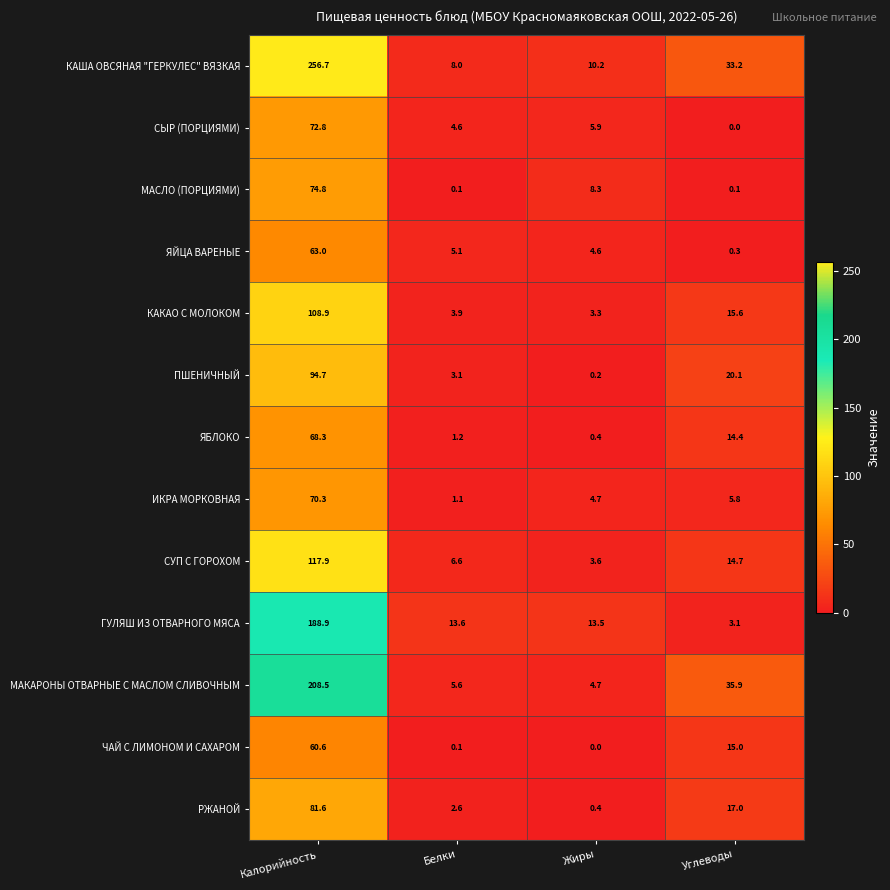

What is the average value of the КАША ОВСЯНАЯ "ГЕРКУЛЕС" ВЯЗКАЯ series?

77.0